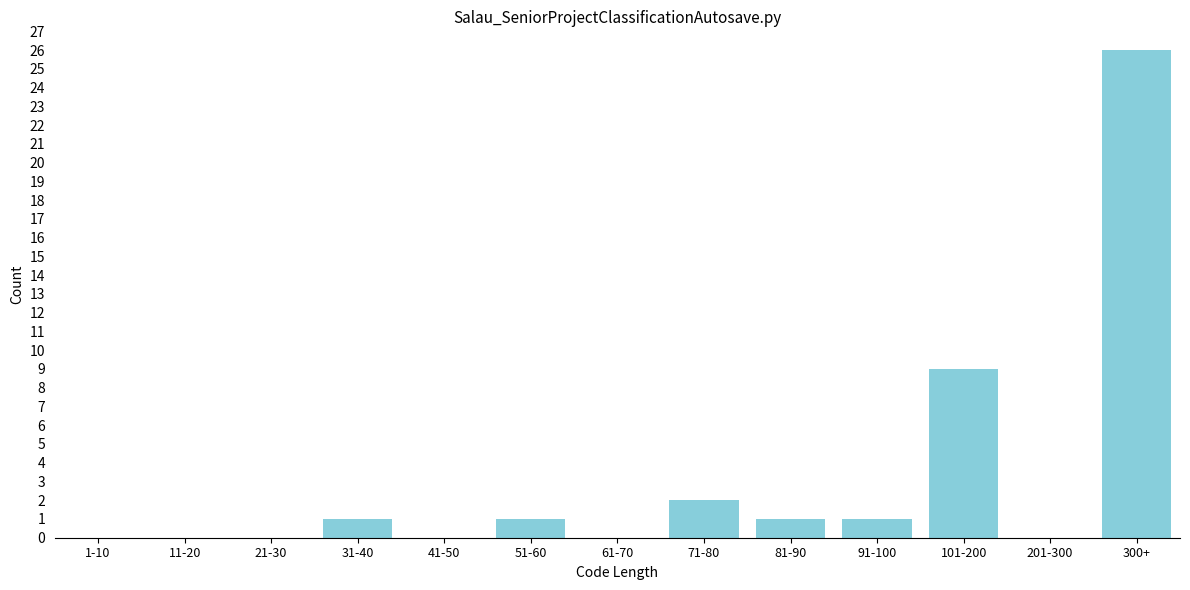

Reading left to right, extract all data points from this chart.

1-10=0	11-20=0	21-30=0	31-40=1	41-50=0	51-60=1	61-70=0	71-80=2	81-90=1	91-100=1	101-200=9	201-300=0	300+=26